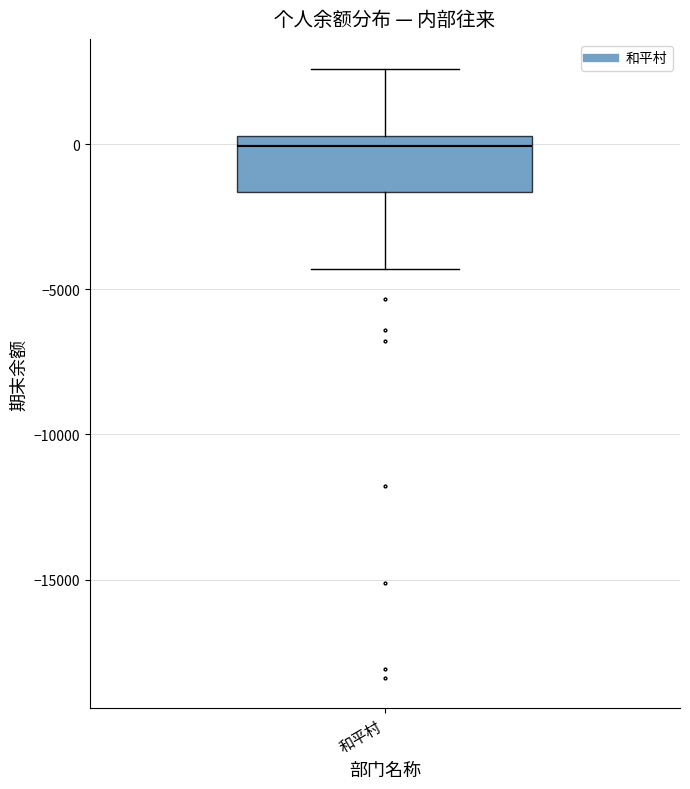

Read this box plot against the y-axis: the position of the median line, the range covered by the box, and the ends of both whiskers. The values are not printed on the chart, so give them approximately, as read against the axis.

median 0, box -1500 to 500, whiskers -4500 to 2500